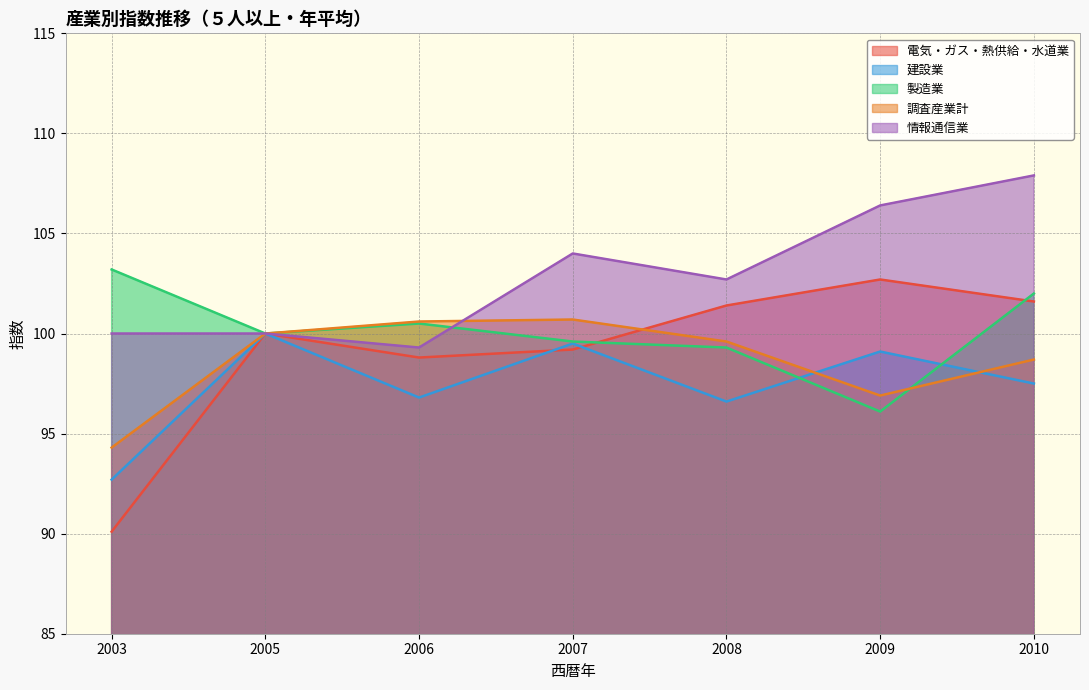

The 製造業 series shows 102.0 at 2010. True or false?

True